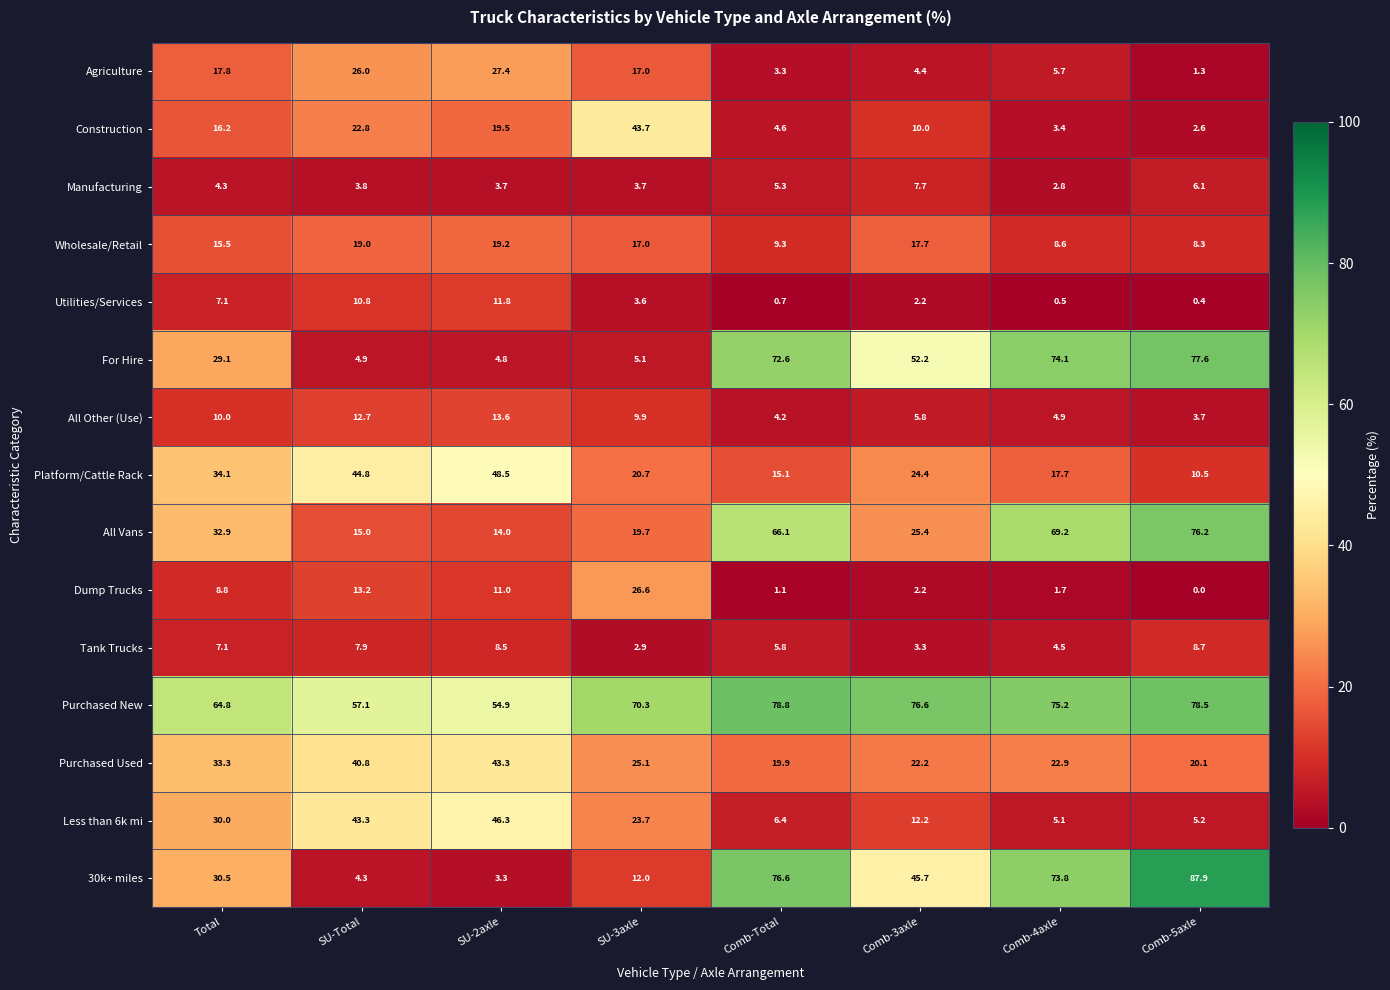

The All Other (Use) series shows 4.2 at Comb-Total. True or false?

True